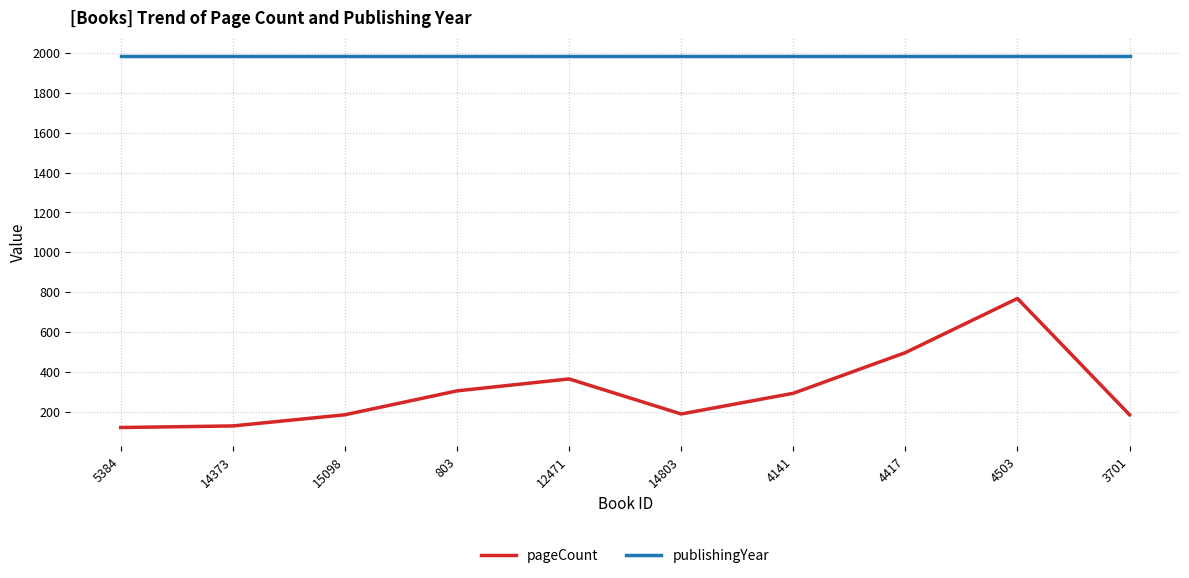

Count the number of data series in this chart.

2